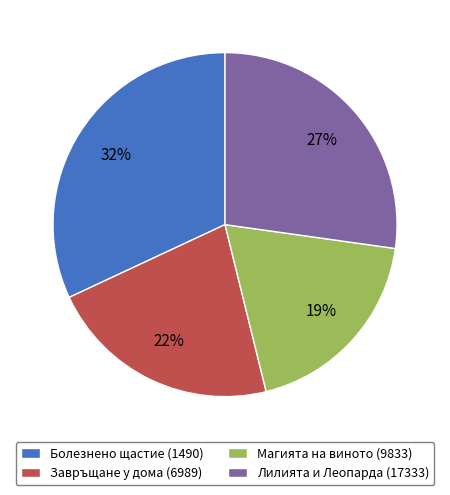

Between Магията на виното (9833) and Болезнено щастие (1490), which is larger?

Болезнено щастие (1490)